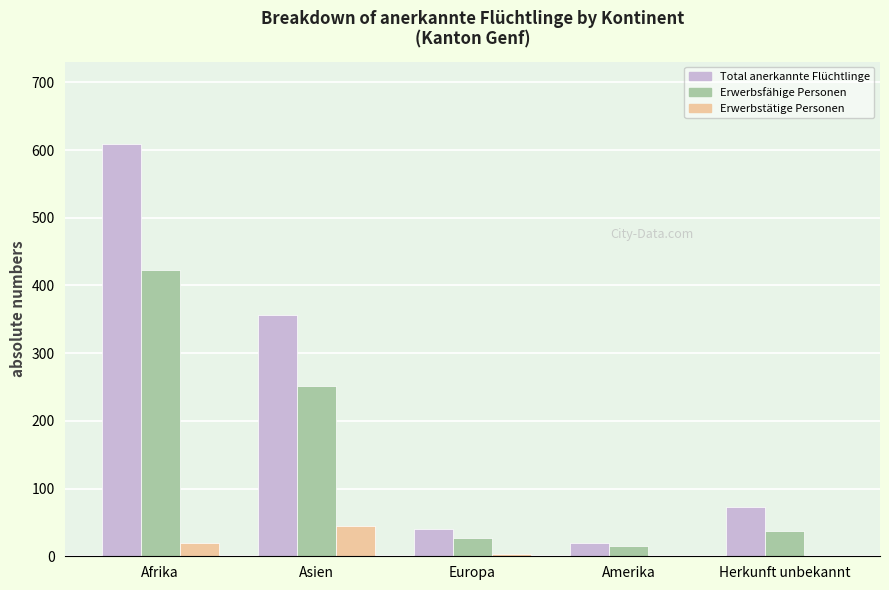

What is the total value across all series at Amerika?

35